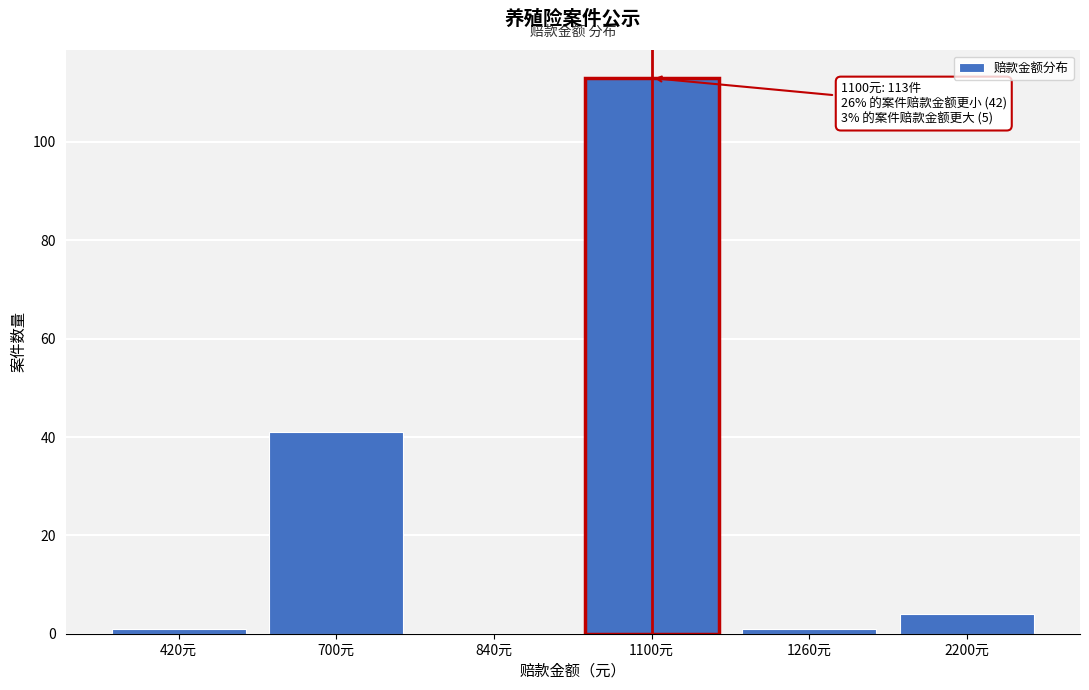

Reading right to left, extract all data points from this chart.

2200元=4	1260元=1	1100元=113	840元=0	700元=41	420元=1